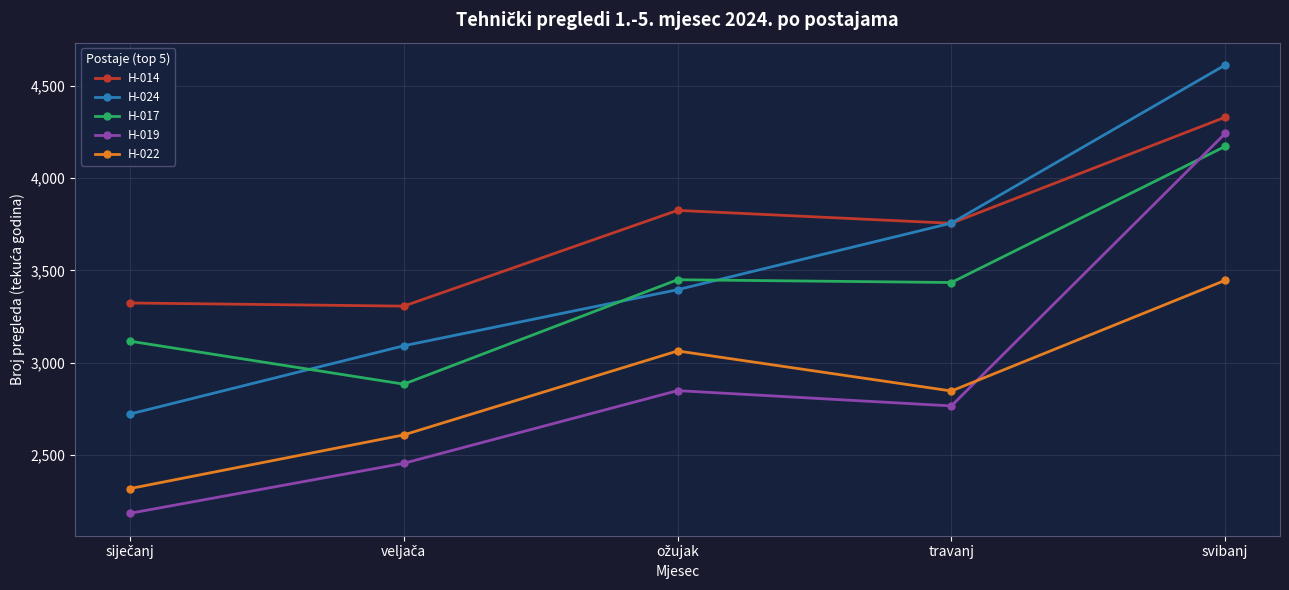

What is the value of the H-022 point at the 4th from the left?

2846